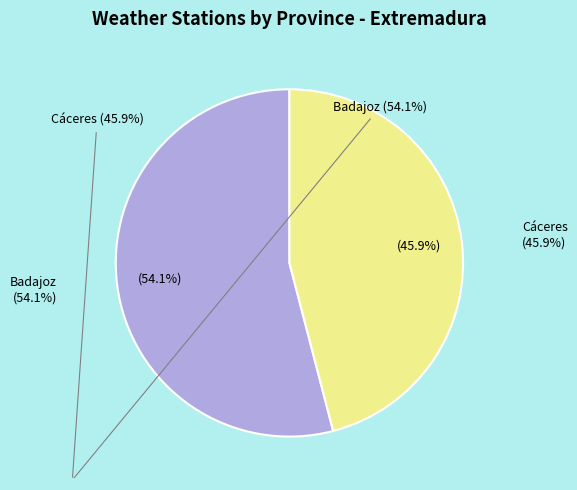

What percentage is the Cáceres slice, to the nearest percent?

46%